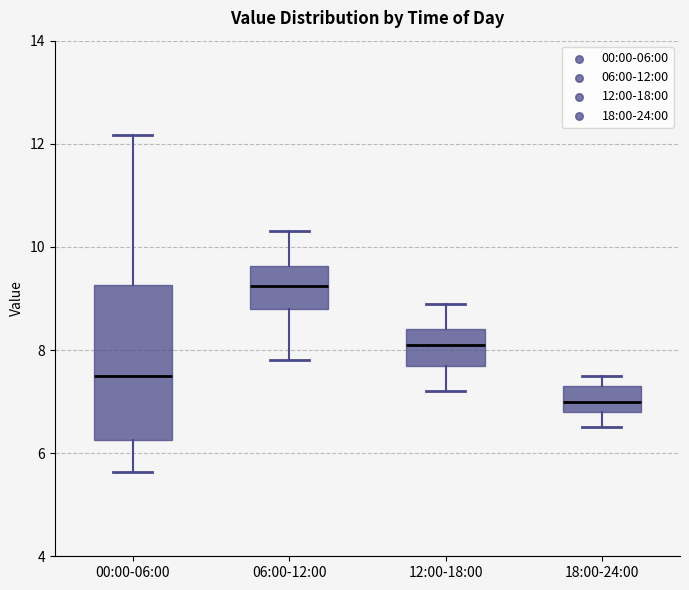

Reading left to right, transcribe this box plot: for each box, give where its median line is, the range the box spans, and where its two whiskers end, as read against the y-axis. The values are not printed on the chart, so give them approximately, as read against the axis.

00:00-06:00: median 7.4, box 6.2 to 9.2, whiskers 5.6 to 12.2
06:00-12:00: median 9.2, box 8.8 to 9.6, whiskers 7.8 to 10.4
12:00-18:00: median 8.2, box 7.8 to 8.4, whiskers 7.2 to 9.0
18:00-24:00: median 7.0, box 6.8 to 7.4, whiskers 6.6 to 7.6